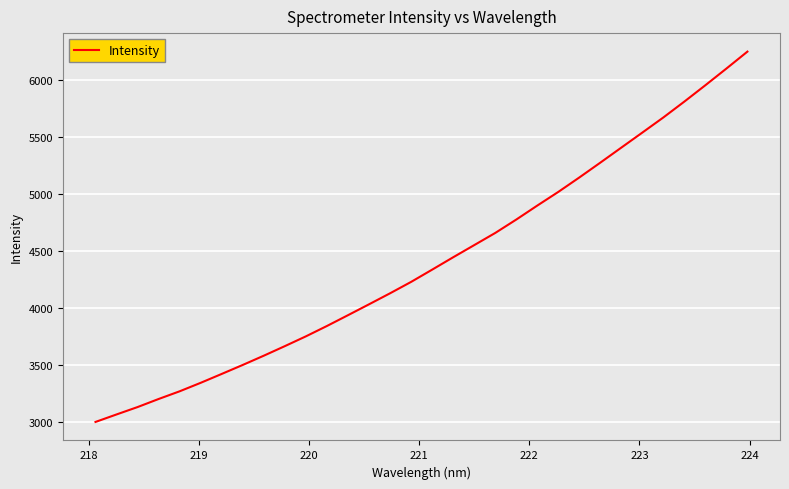

True or false: the data has more than 0 interior local peaks.

False